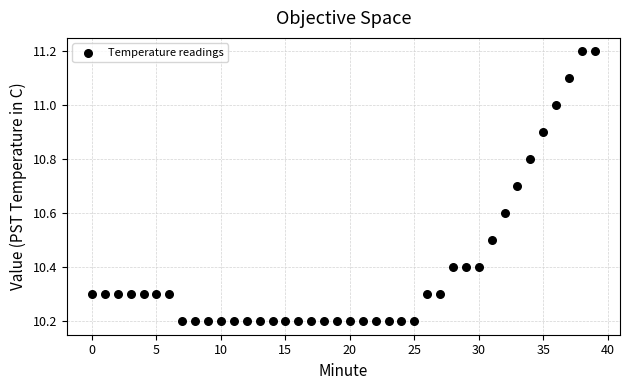

What is the range of Y values (max minus min)?

1.0